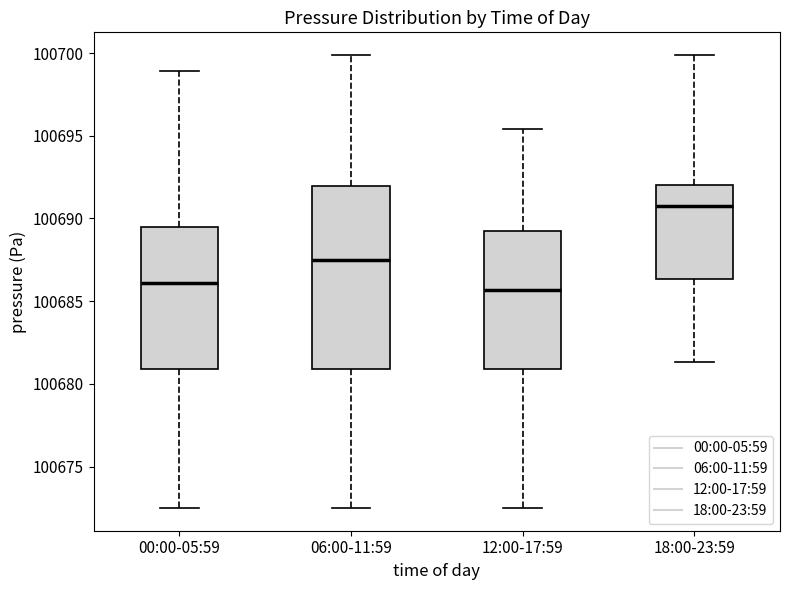

Reading left to right, transcribe this box plot: for each box, give where its median line is, the range the box spans, and where its two whiskers end, as read against the y-axis. The values are not printed on the chart, so give them approximately, as read against the axis.

00:00-05:59: median 100686.0, box 100681.0 to 100689.5, whiskers 100672.5 to 100699.0
06:00-11:59: median 100687.5, box 100681.0 to 100692.0, whiskers 100672.5 to 100700.0
12:00-17:59: median 100685.5, box 100681.0 to 100689.5, whiskers 100672.5 to 100695.5
18:00-23:59: median 100691.0, box 100686.5 to 100692.0, whiskers 100681.5 to 100700.0